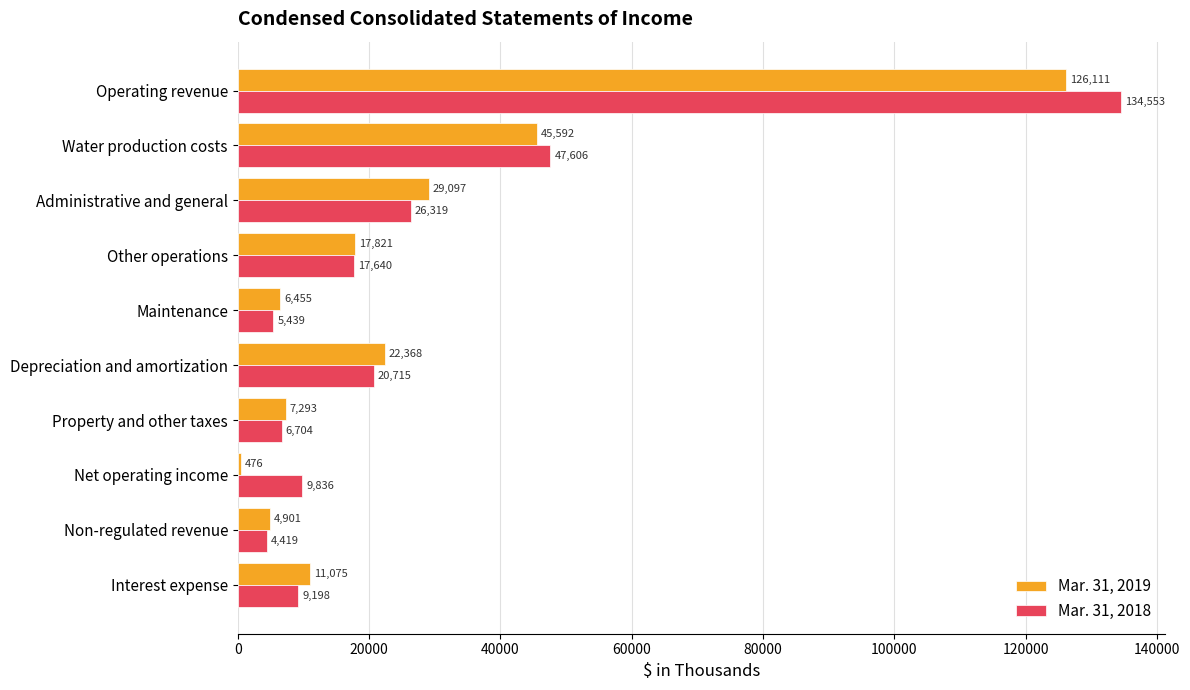

List the labels in order of Mar. 31, 2019 value, smallest first.

Net operating income, Non-regulated revenue, Maintenance, Property and other taxes, Interest expense, Other operations, Depreciation and amortization, Administrative and general, Water production costs, Operating revenue